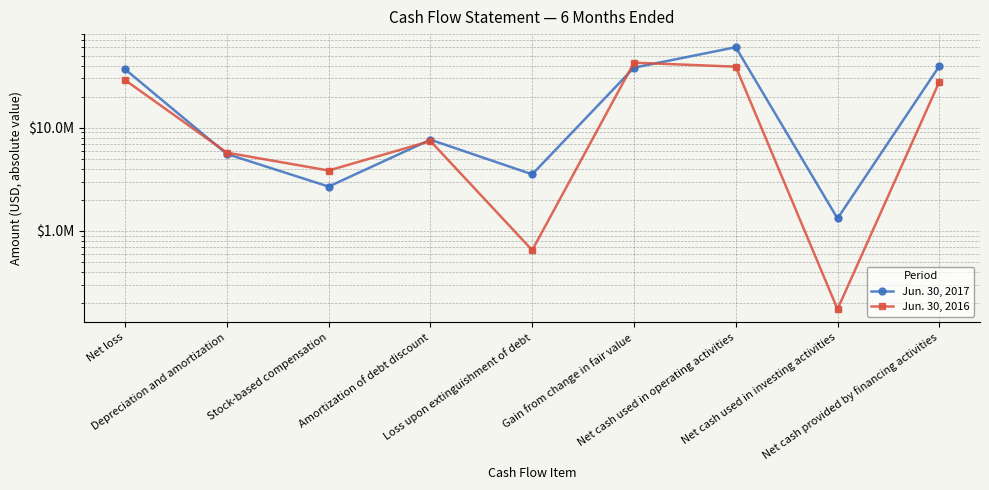

At how many categories does at least one series exceed 12246048?

4